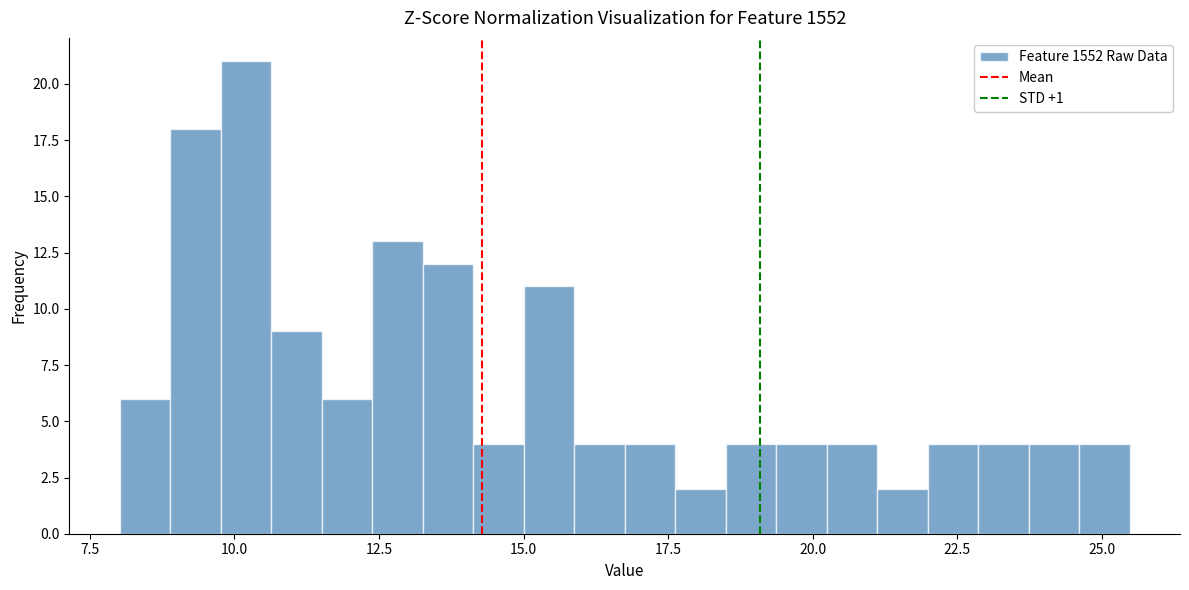

Around what value on the x-axis is the tallest bar? Give the approximate position of its centre, as read against the axis.

10.0